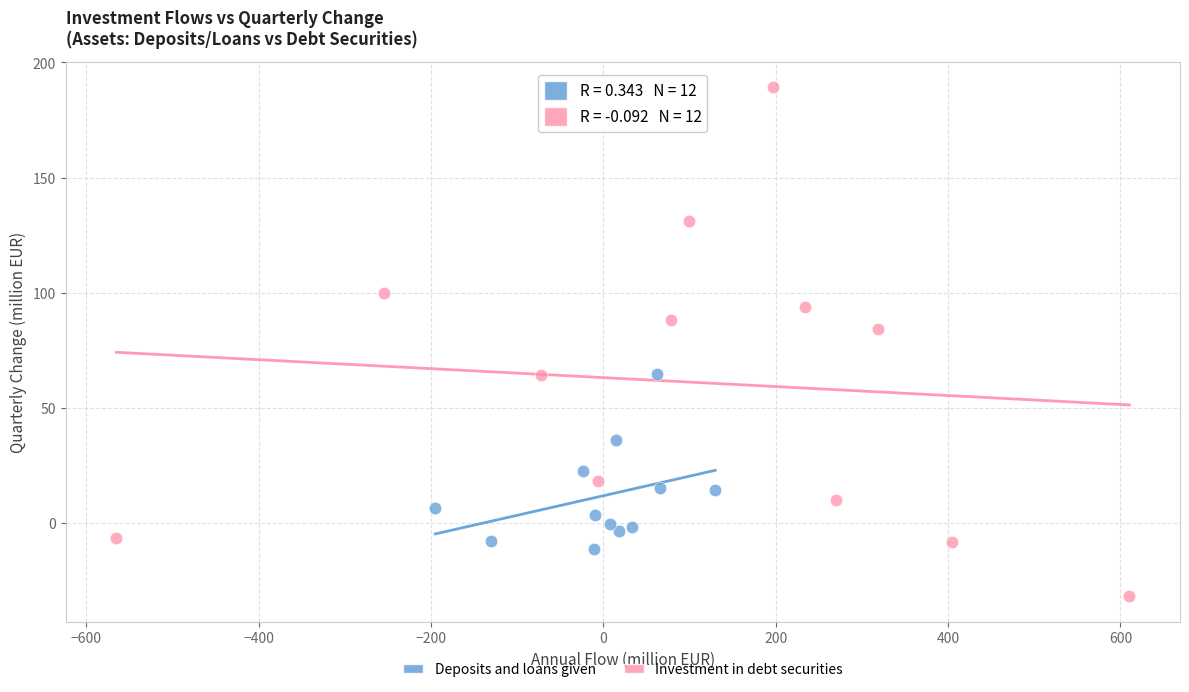

Which series reaches the minimum Y coordinate?

Investment in debt securities